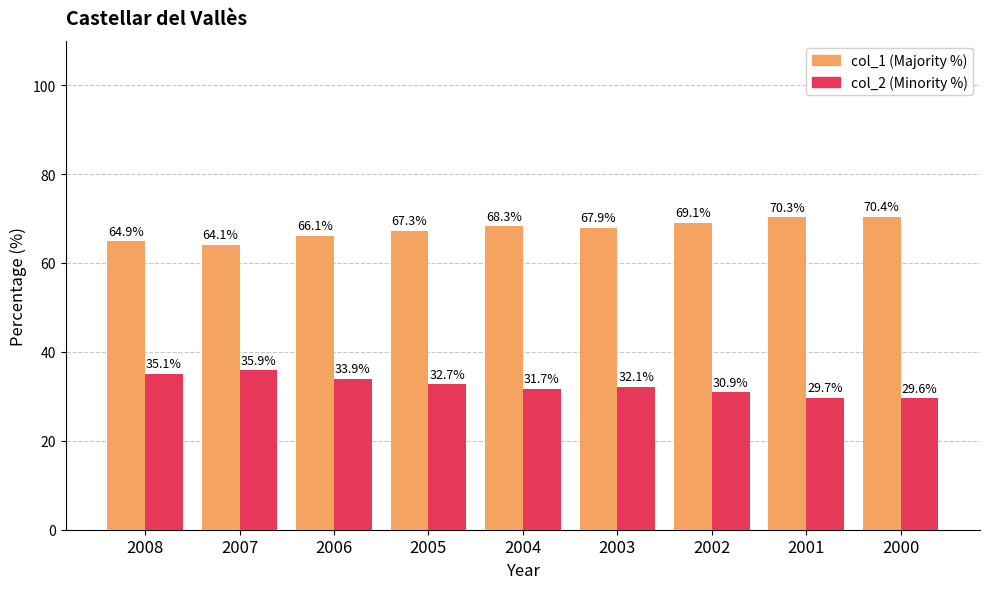

What is the greatest value displayed?

70.4